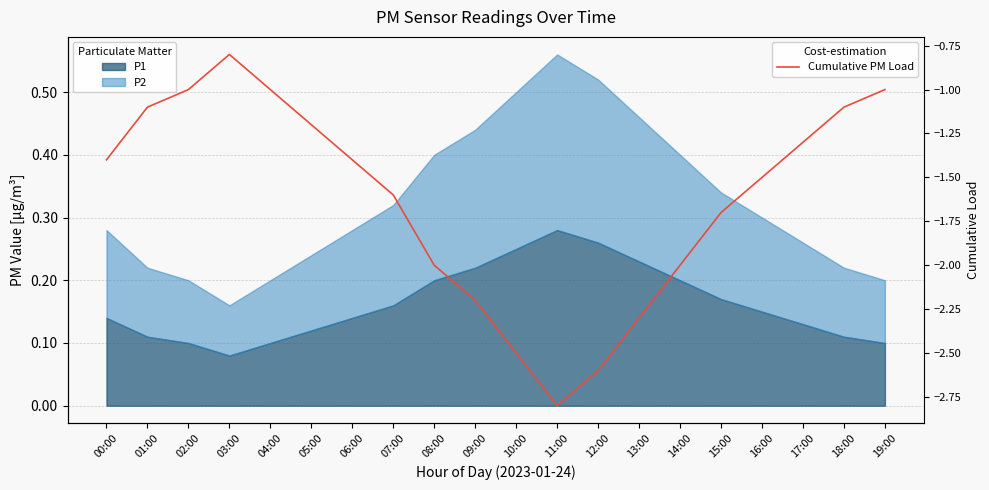

What is the maximum value shown in the chart?

-0.8